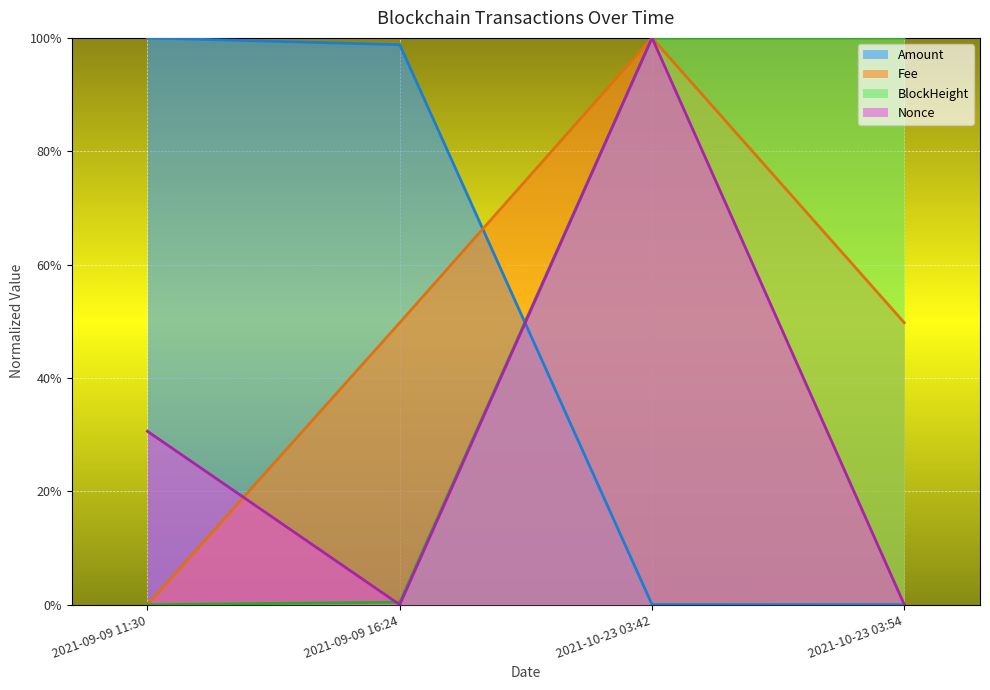

Where is BlockHeight nearest to the value 0?

2021-10-23 03:54